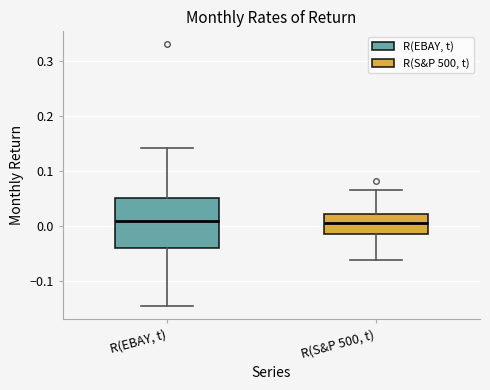

Reading left to right, transcribe this box plot: for each box, give where its median line is, the range the box spans, and where its two whiskers end, as read against the y-axis. The values are not printed on the chart, so give them approximately, as read against the axis.

R(EBAY, t): median 0.01, box -0.04 to 0.05, whiskers -0.15 to 0.14
R(S&P 500, t): median 0.01, box -0.02 to 0.02, whiskers -0.06 to 0.07